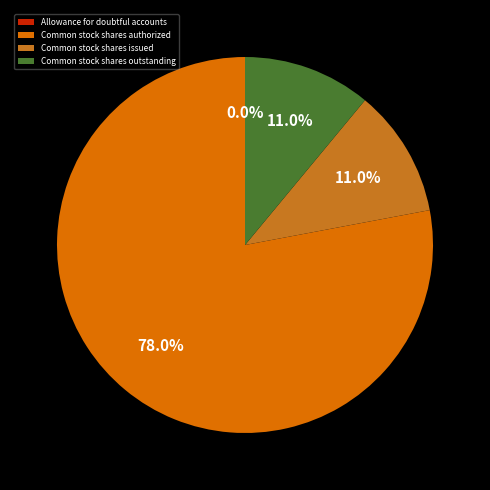

To the nearest percent, what is the average slice percentage?

25%